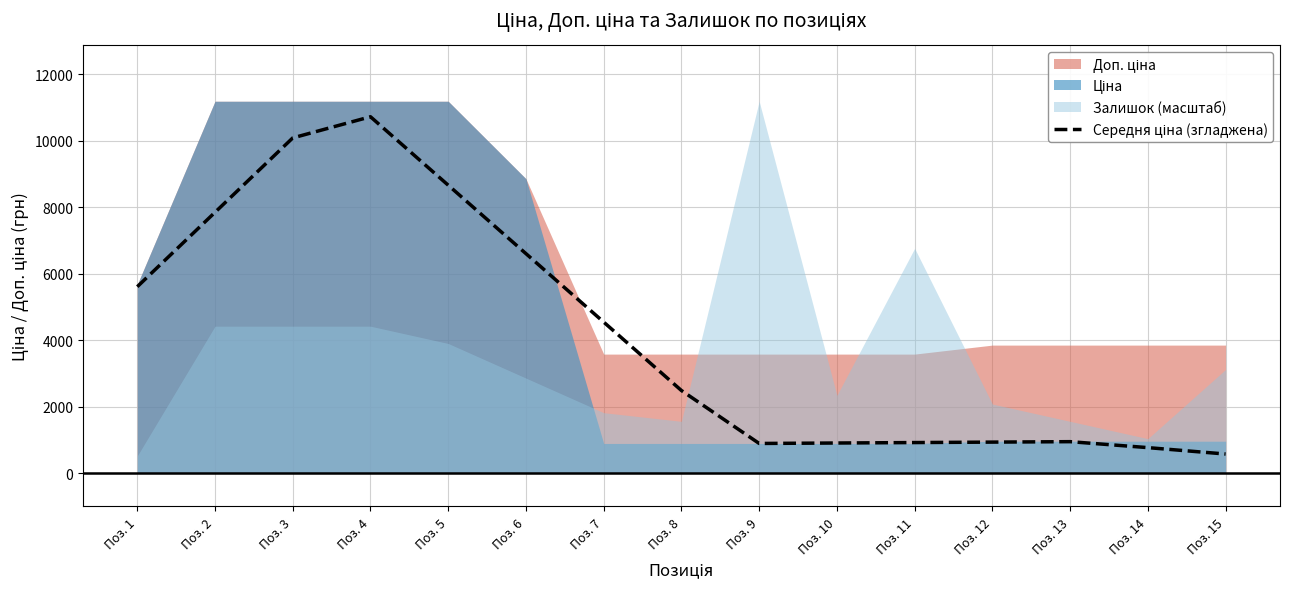

What is the sum of all values?

62531.4